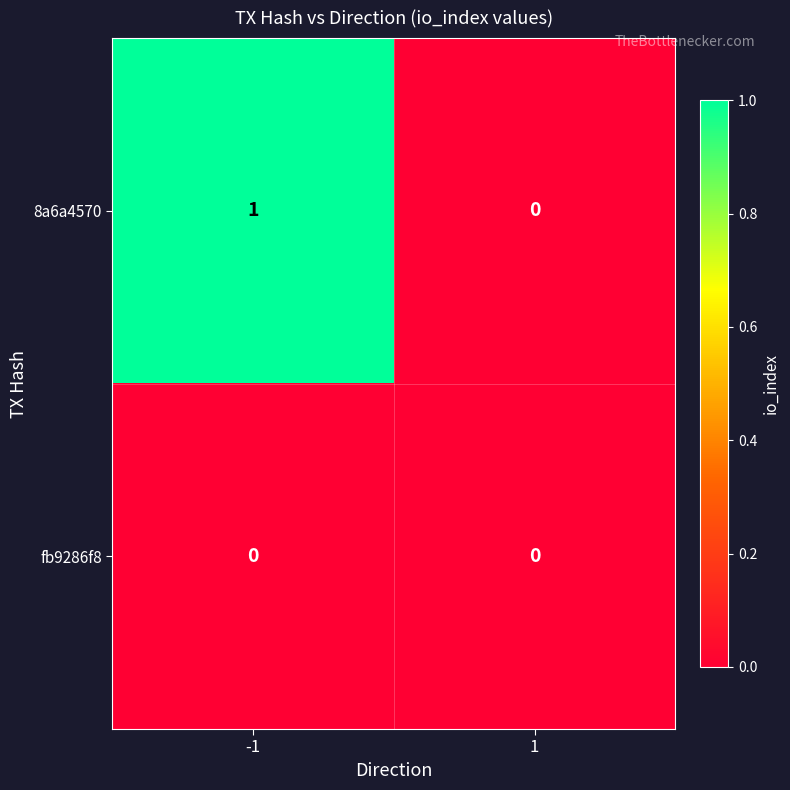

True or false: 8a6a4570 has a value of 2 at -1.

False